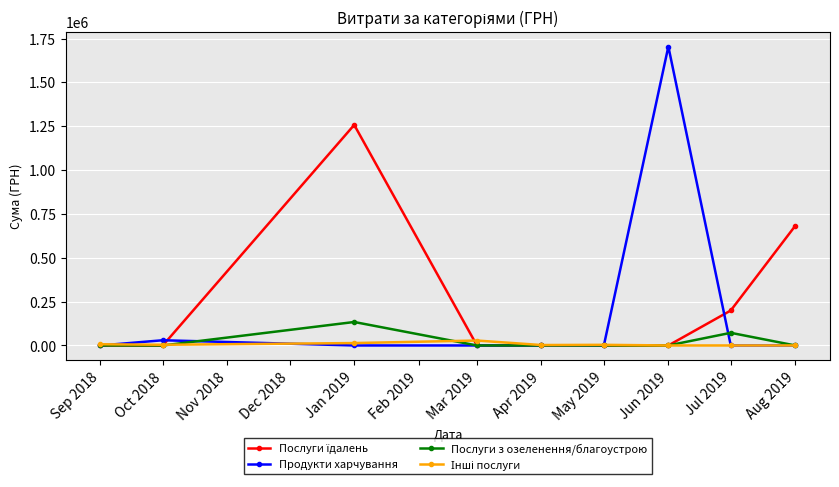

What is the label of the 1st point from the left?

Sep 2018